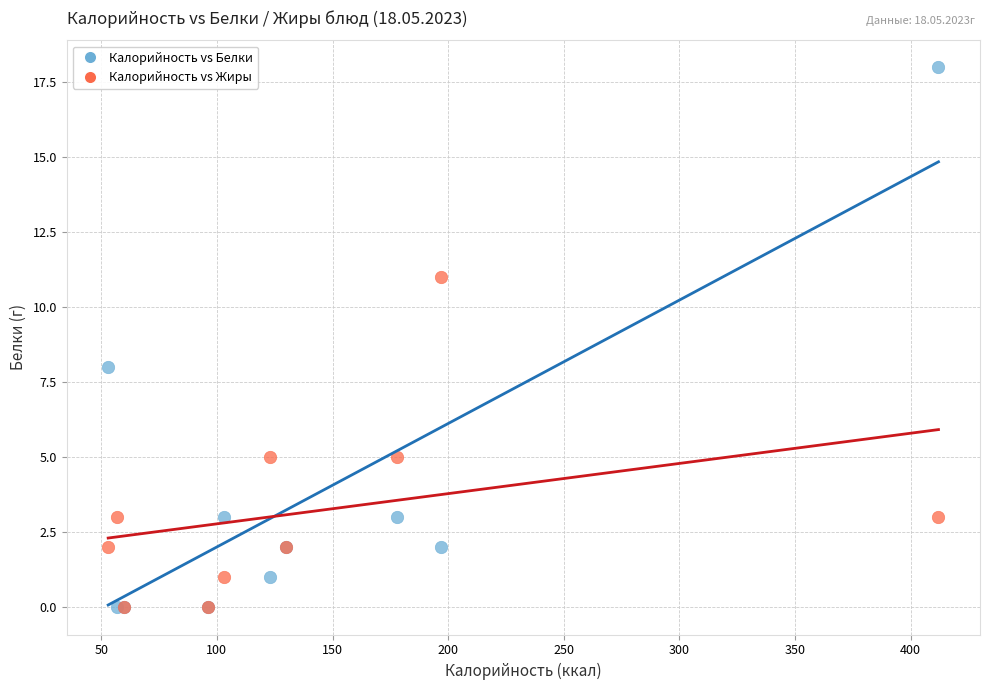

Across all series, what Y value is closest to 9?

8